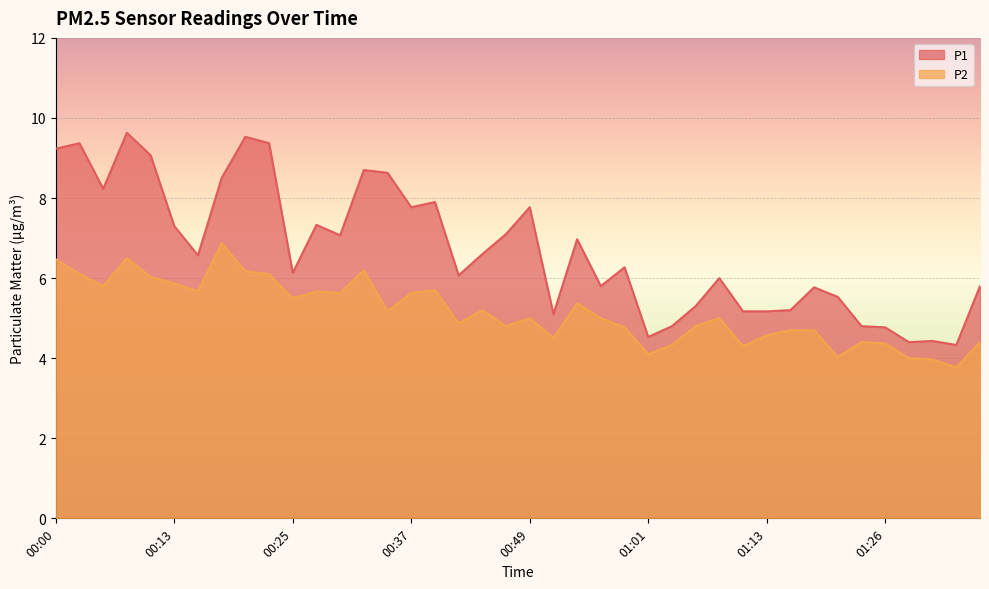

Which has a higher value, 01:13 or 00:20?

00:20